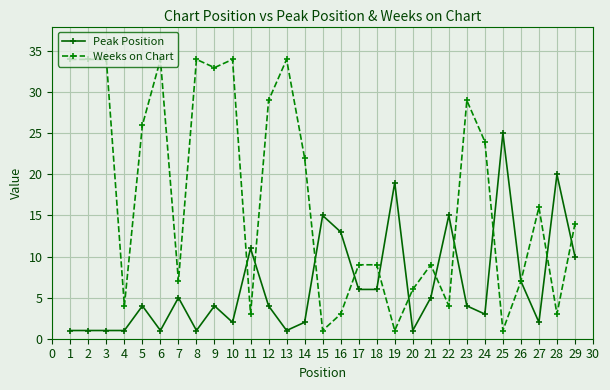

What is the value of the Weeks on Chart point at the 21st from the left?

9